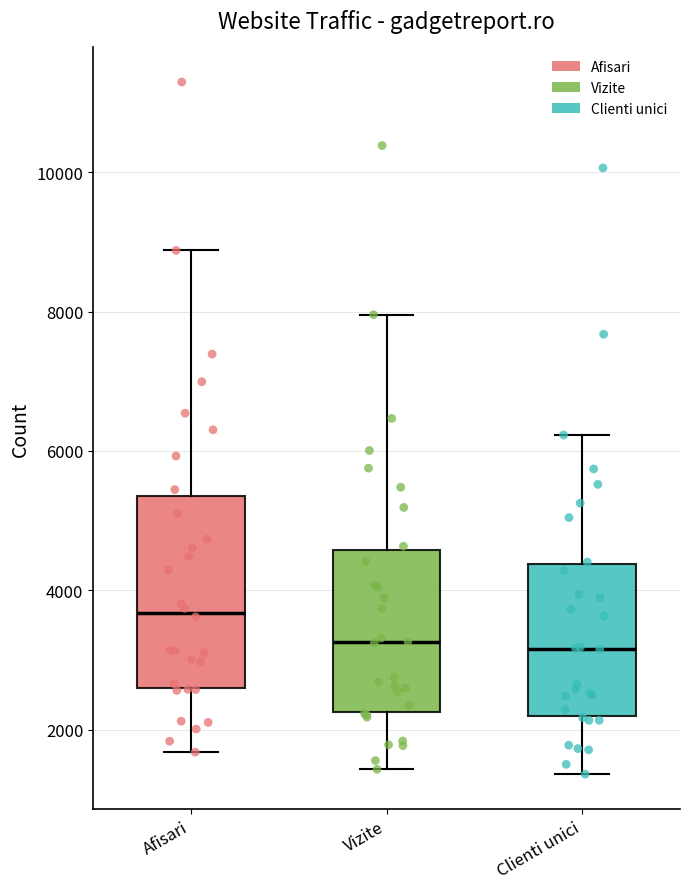

Which box is the tallest, from its lower edge to its upper edge?

Afisari